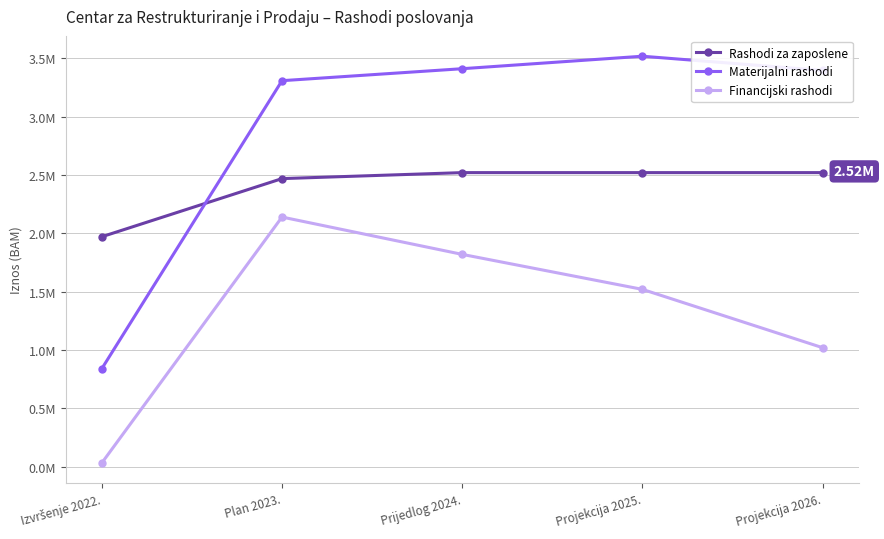

What is the difference between the highest and lowest values at Izvršenje 2022.?

1939532.9